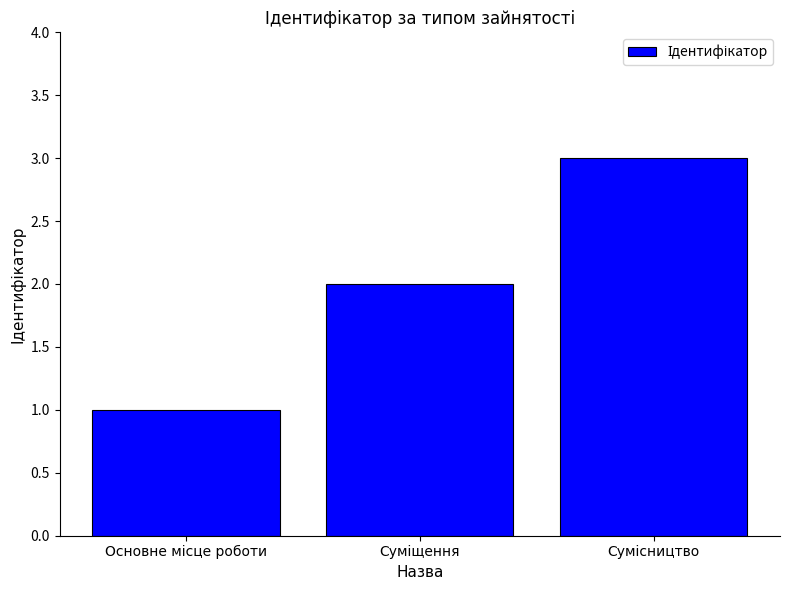

What is the maximum value shown in the chart?

3